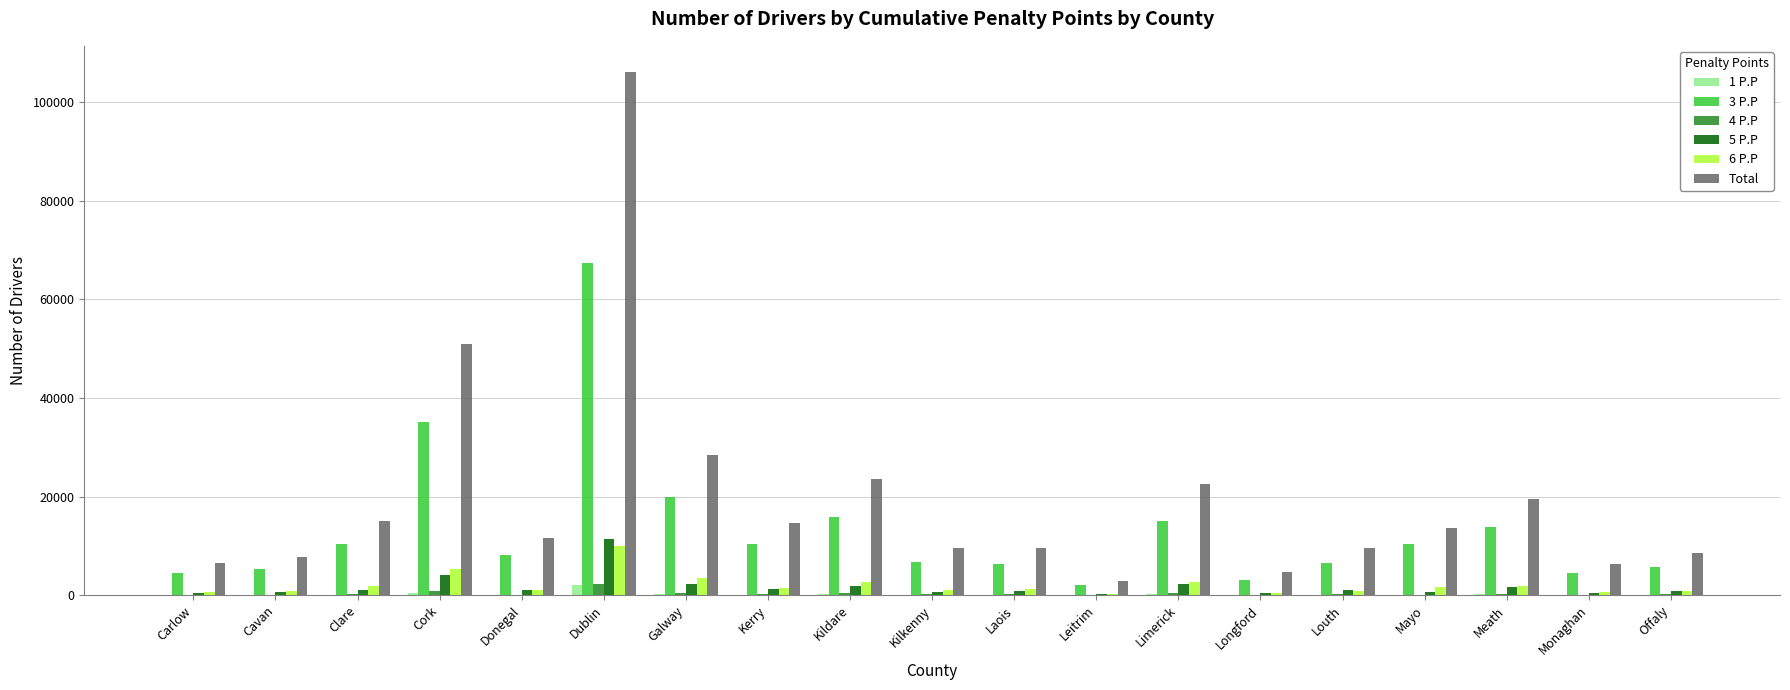

What is the spread (max minus min) of values at Mayo?

13649